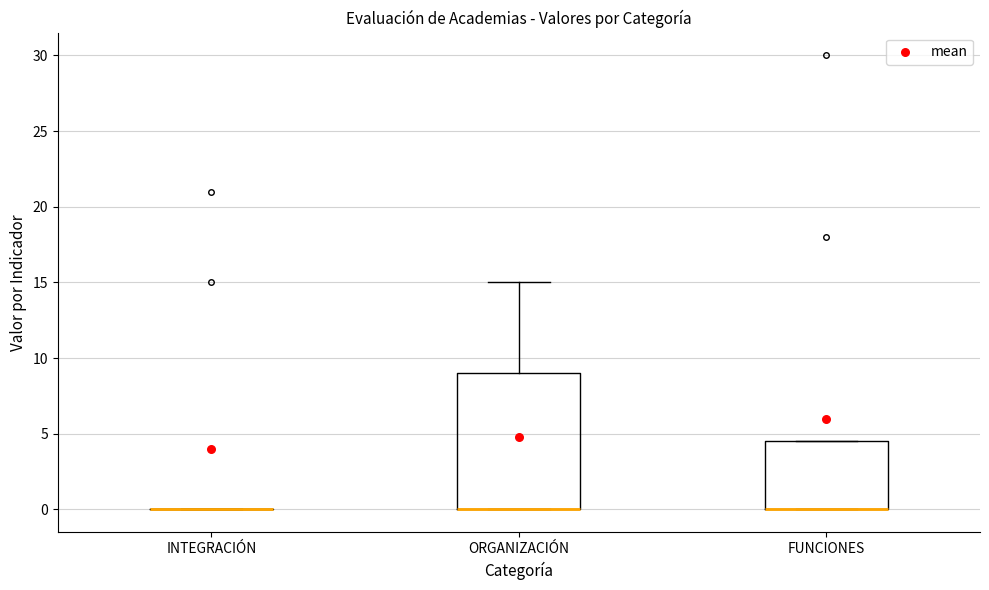

Reading left to right, read every box against the y-axis: the position of its median line, the range the box covers, and the ends of its whiskers. The values are not printed on the chart, so give them approximately, as read against the axis.

INTEGRACIÓN: box collapsed to a line at 0.0, whiskers 0.0 to 0.0
ORGANIZACIÓN: median 0.0 (drawn on the box's lower edge), box 0.0 to 9.0, whiskers 0.0 to 15.0
FUNCIONES: median 0.0 (drawn on the box's lower edge), box 0.0 to 4.5, whiskers 0.0 to 4.5